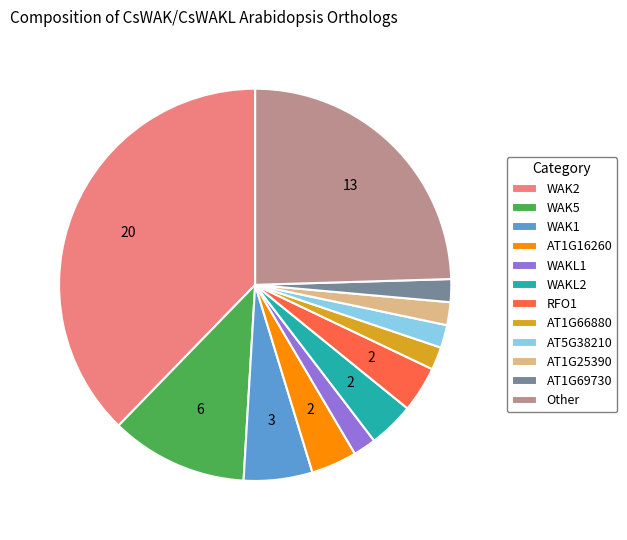

Is there a majority slice in this chart?

No